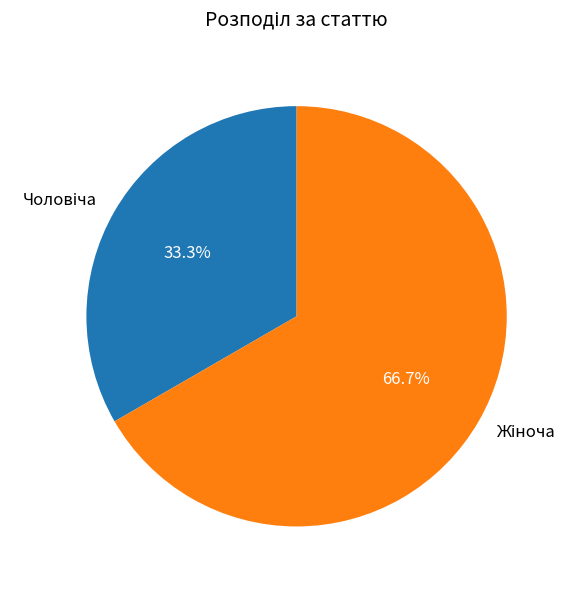

To the nearest percent, what is the average slice percentage?

50%